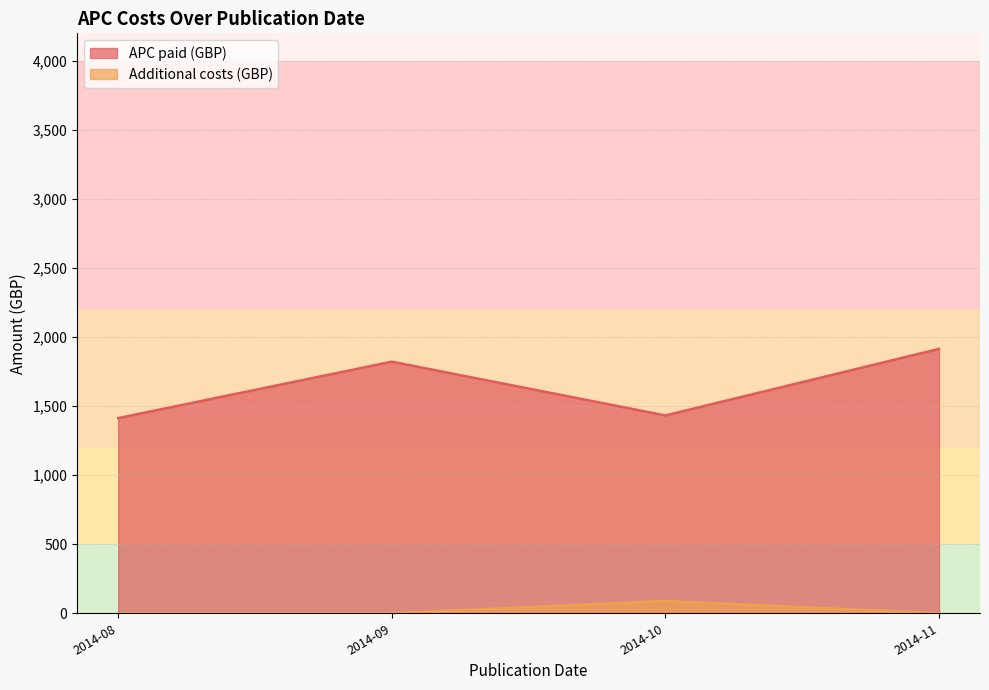

How many lines are shown in the chart?

2